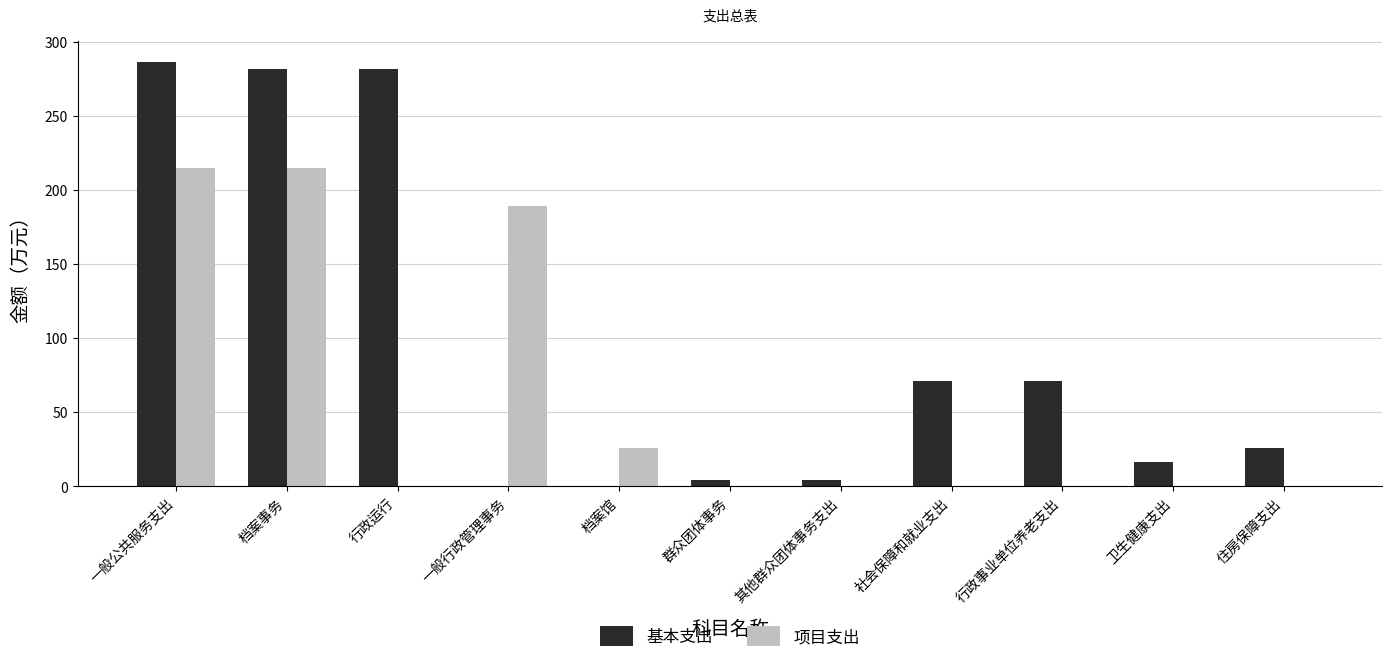

What is the total value across all series at 卫生健康支出?

16.2